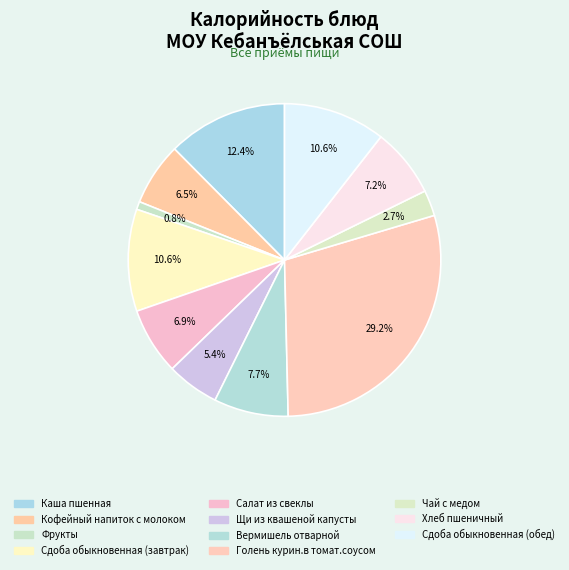

What percentage is the Щи из квашеной капусты slice, to the nearest percent?

5%